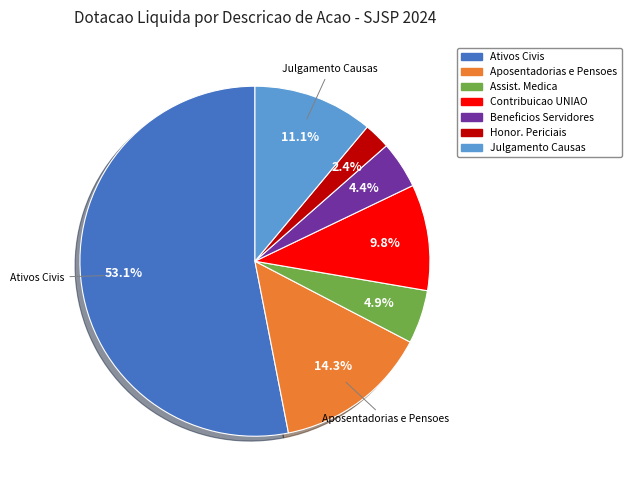

Does any single category account for the majority?

Yes